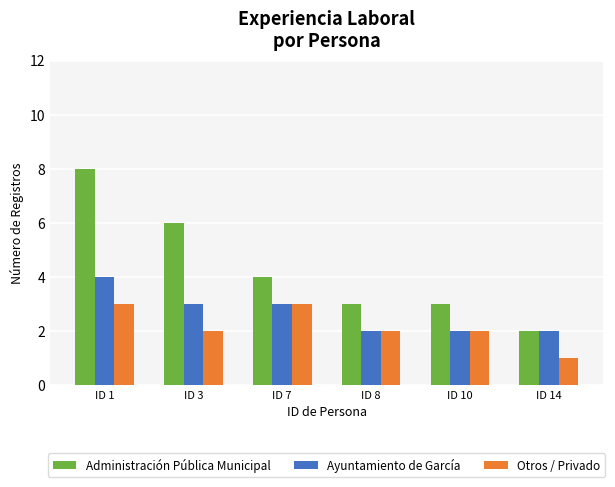

The Otros / Privado series shows 5 at ID 1. True or false?

False